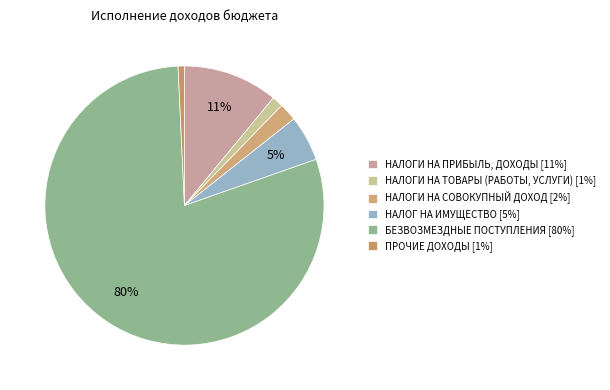

How many segments does this pie chart have?

6